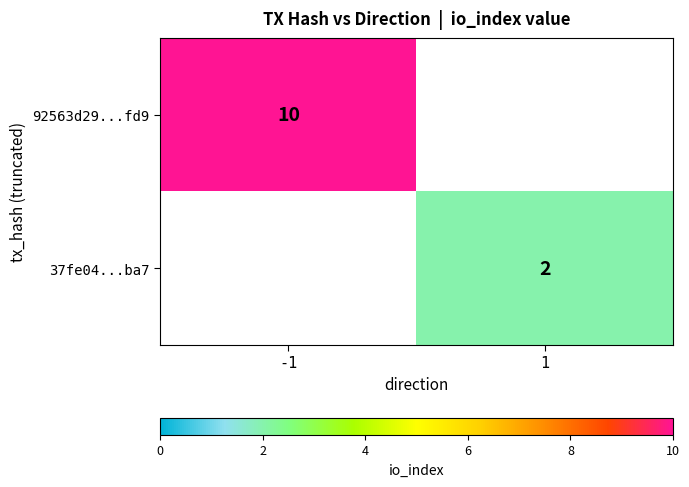

Which label corresponds to the smallest value in the chart?

1